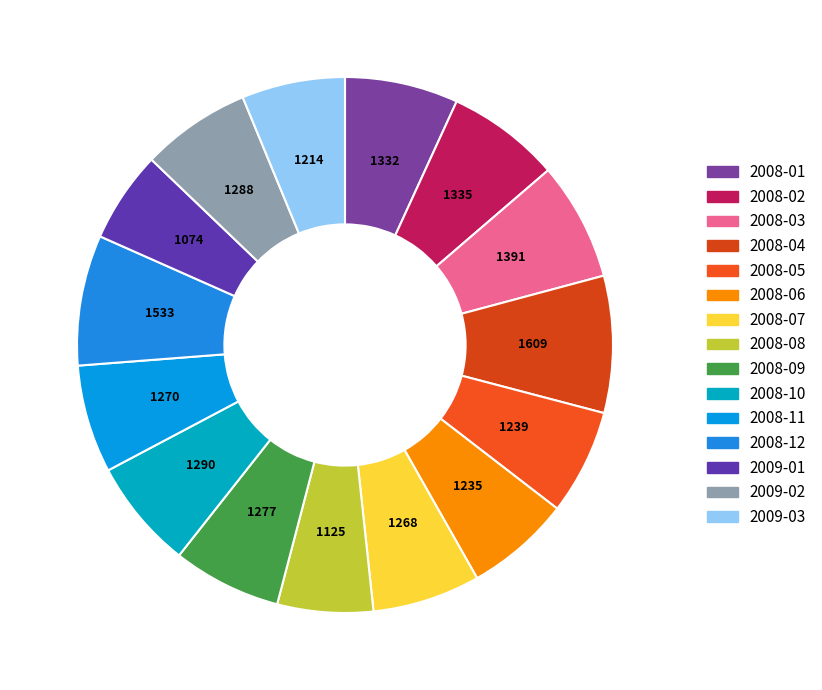

Approximately how many times larger is the value at 2008-07 compared to 2008-03?

0.9